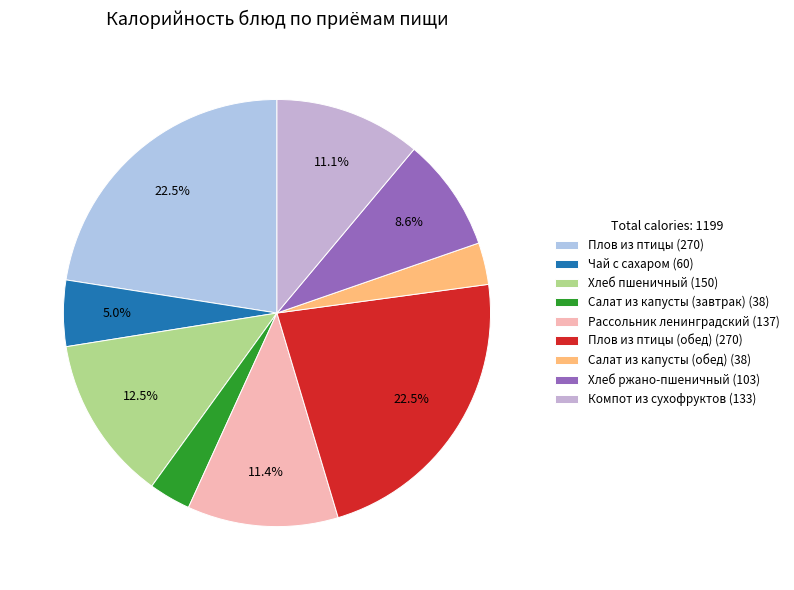

How many segments does this pie chart have?

9